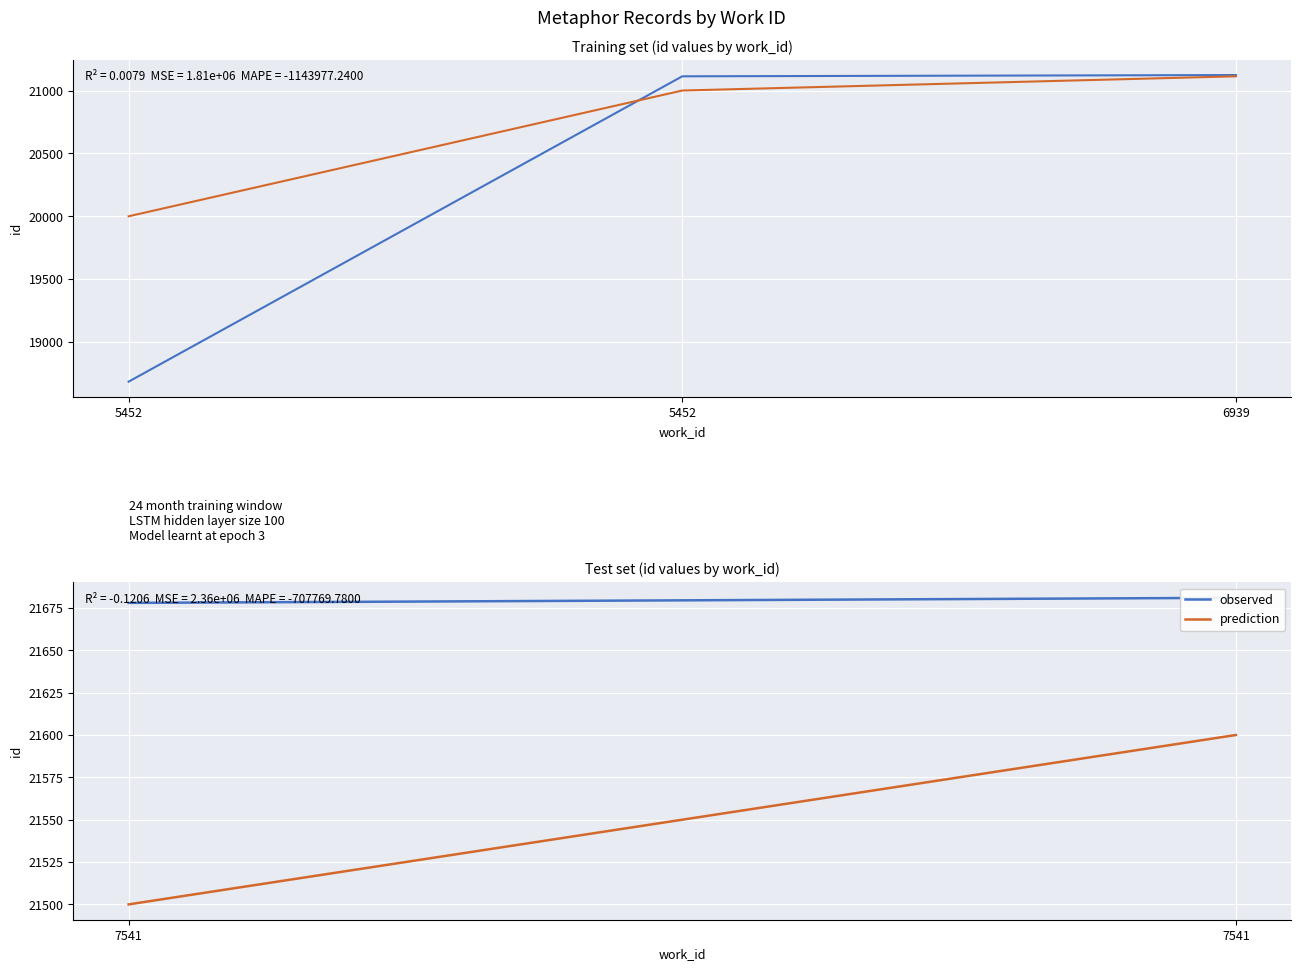

Is it true that observed equals 36241 at 7541?

False